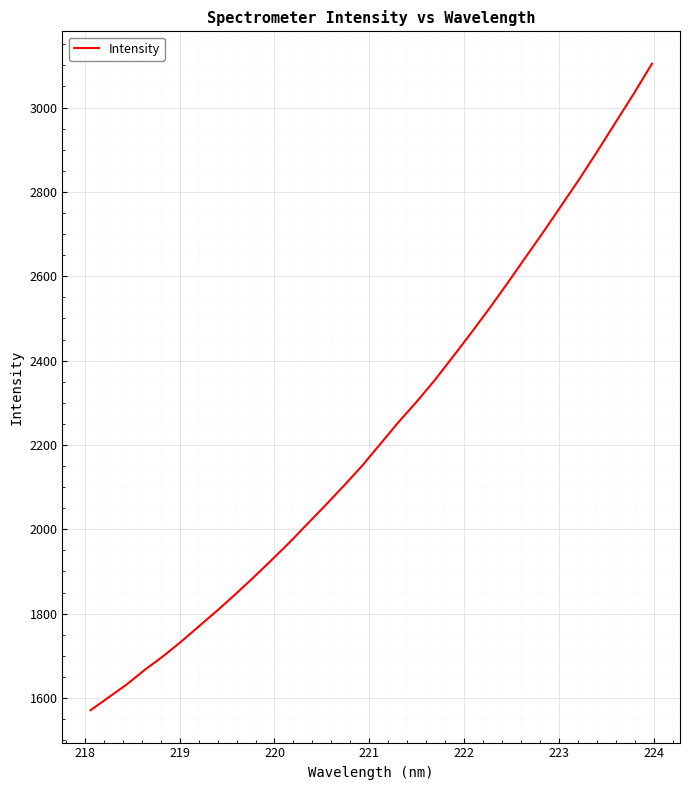

What is the minimum value shown in the chart?

1571.0